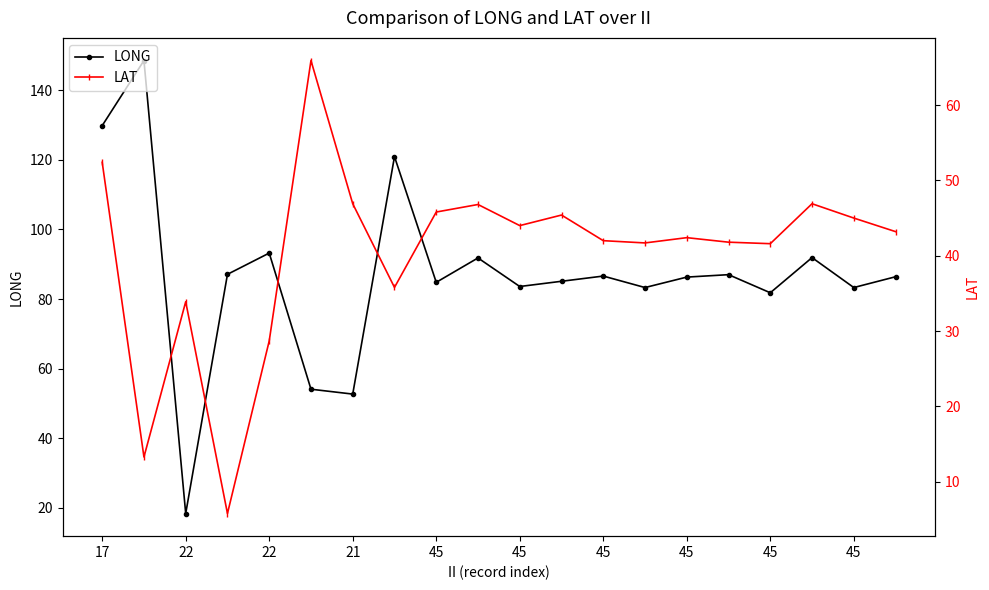

The LAT series shows 46.9 at 21. True or false?

True